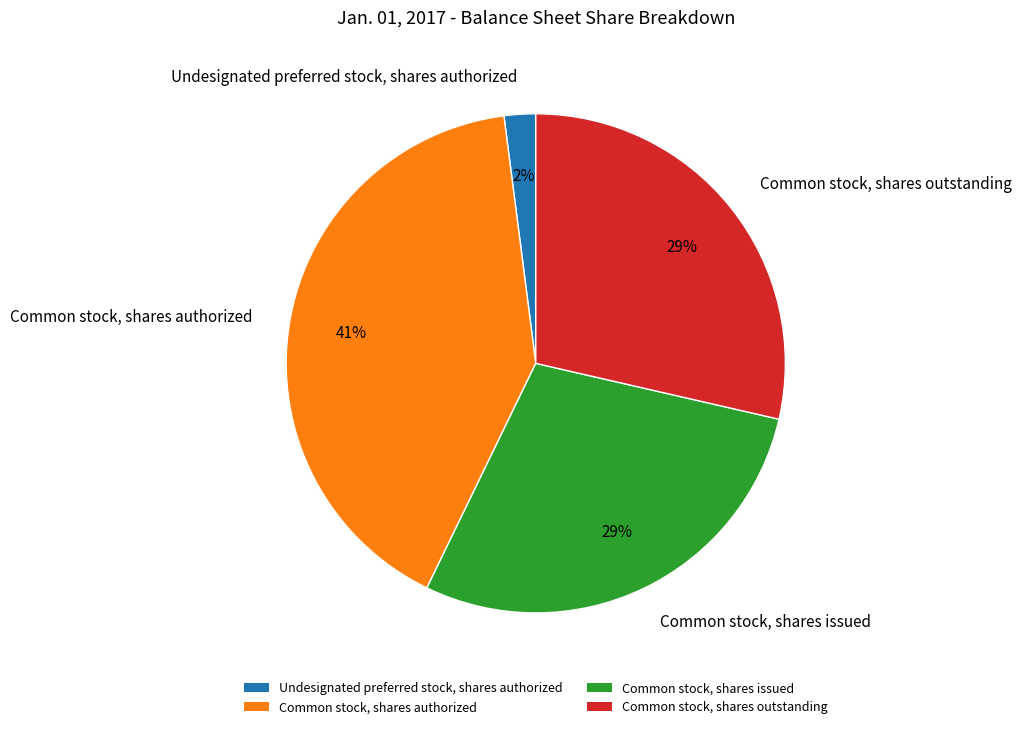

What percentage is the Undesignated preferred stock, shares authorized slice, to the nearest percent?

2%